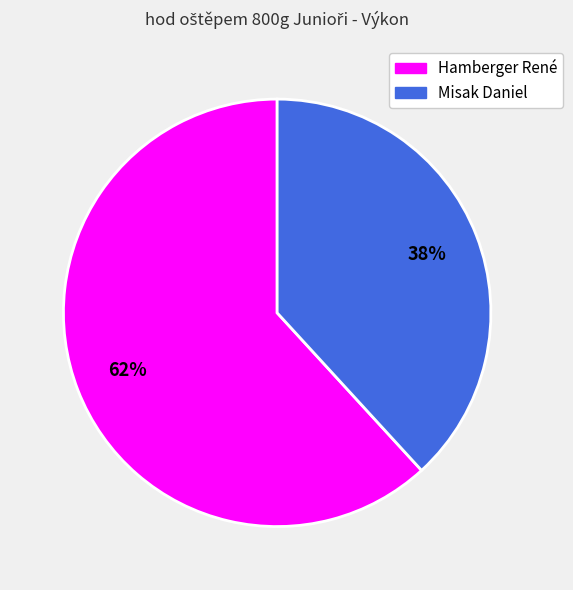

Does Hamberger René represent more than half of the total?

Yes